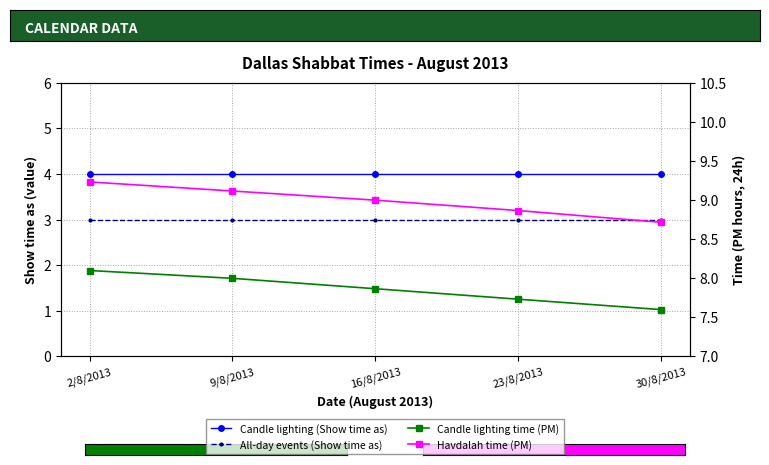

The value of All-day events (Show time as) at 2/8/2013 is 3.0. True or false?

True